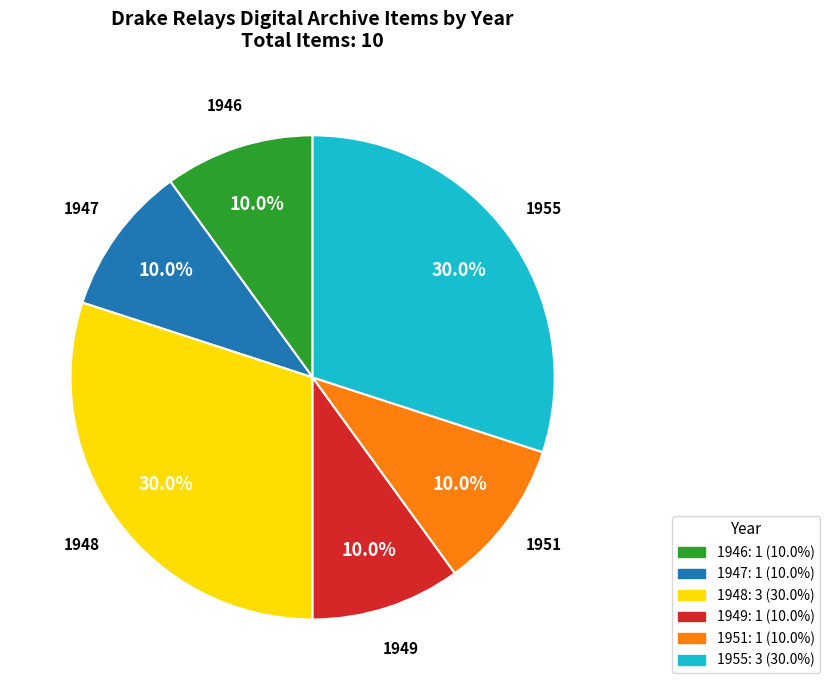

Which has a higher value, 1955 or 1946?

1955